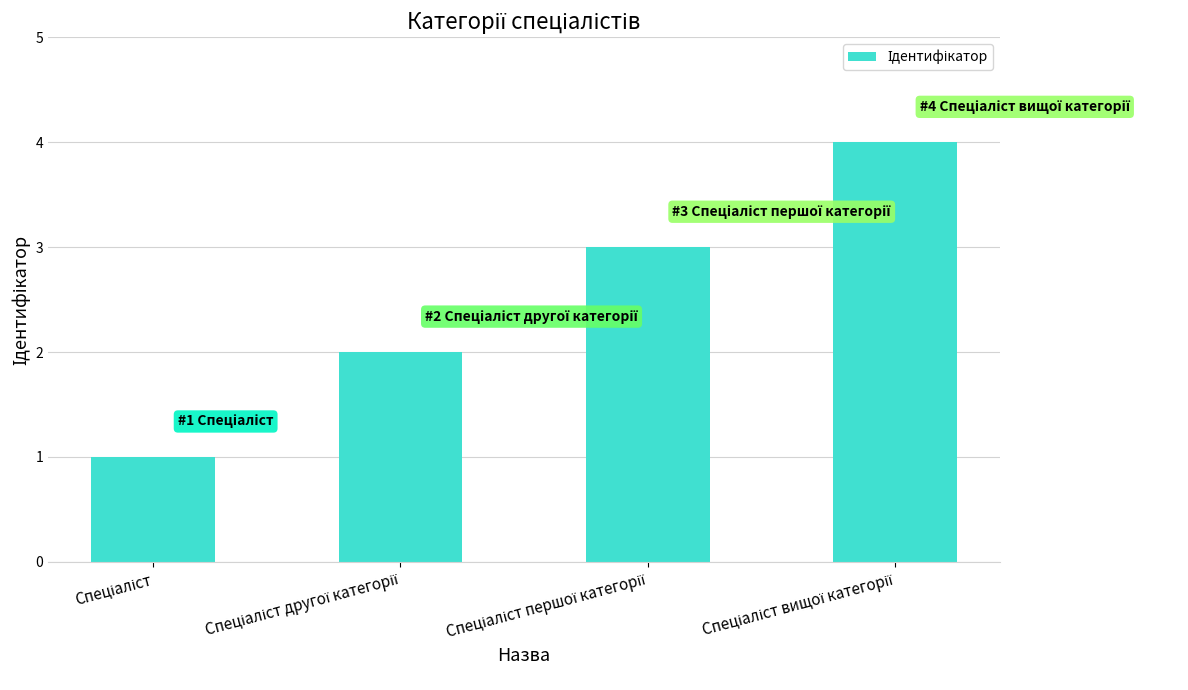

What is the value of the 2nd bar from the left?

2